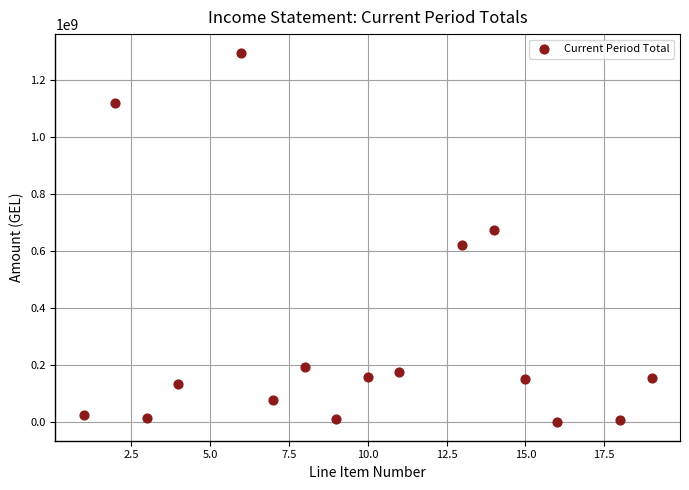

What is the range of X values (max minus min)?

18.0